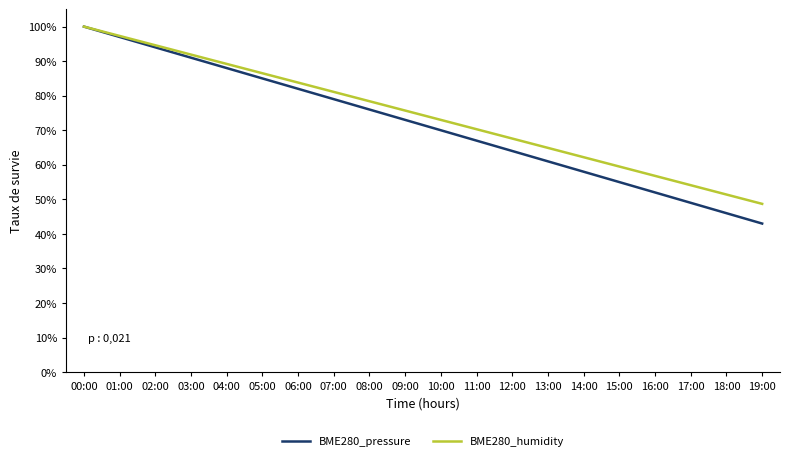

What position from the left is 08:00?

9